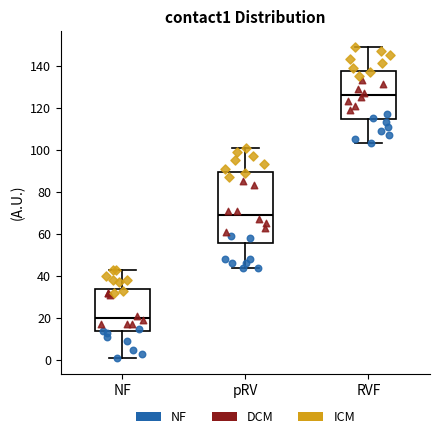

Reading left to right, read every box against the y-axis: the position of its median line, the range the box covers, and the ends of its whiskers. The values are not printed on the chart, so give them approximately, as read against the axis.

NF: median 20, box 14 to 34, whiskers 2 to 44
pRV: median 70, box 56 to 90, whiskers 44 to 102
RVF: median 126, box 114 to 138, whiskers 104 to 150